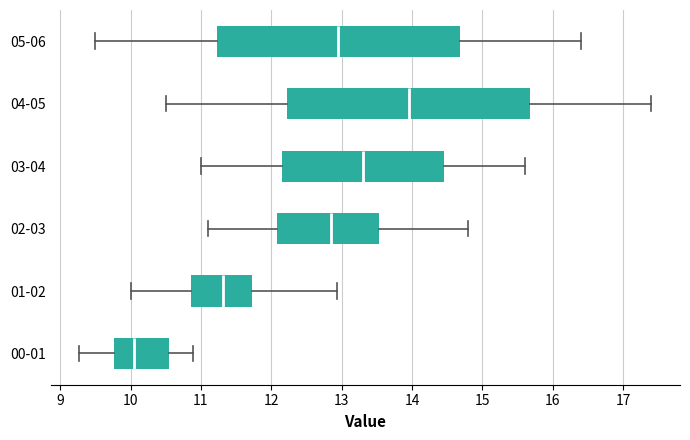

Reading bottom to top, read every box against the x-axis: the position of its median line, the range the box covers, and the ends of its whiskers. The values are not printed on the chart, so give them approximately, as read against the axis.

00-01: median 10.1, box 9.8 to 10.6, whiskers 9.3 to 10.9
01-02: median 11.3, box 10.9 to 11.7, whiskers 10.0 to 12.9
02-03: median 12.9, box 12.1 to 13.5, whiskers 11.1 to 14.8
03-04: median 13.3, box 12.2 to 14.5, whiskers 11.0 to 15.6
04-05: median 14.0, box 12.2 to 15.7, whiskers 10.5 to 17.4
05-06: median 13.0, box 11.2 to 14.7, whiskers 9.5 to 16.4